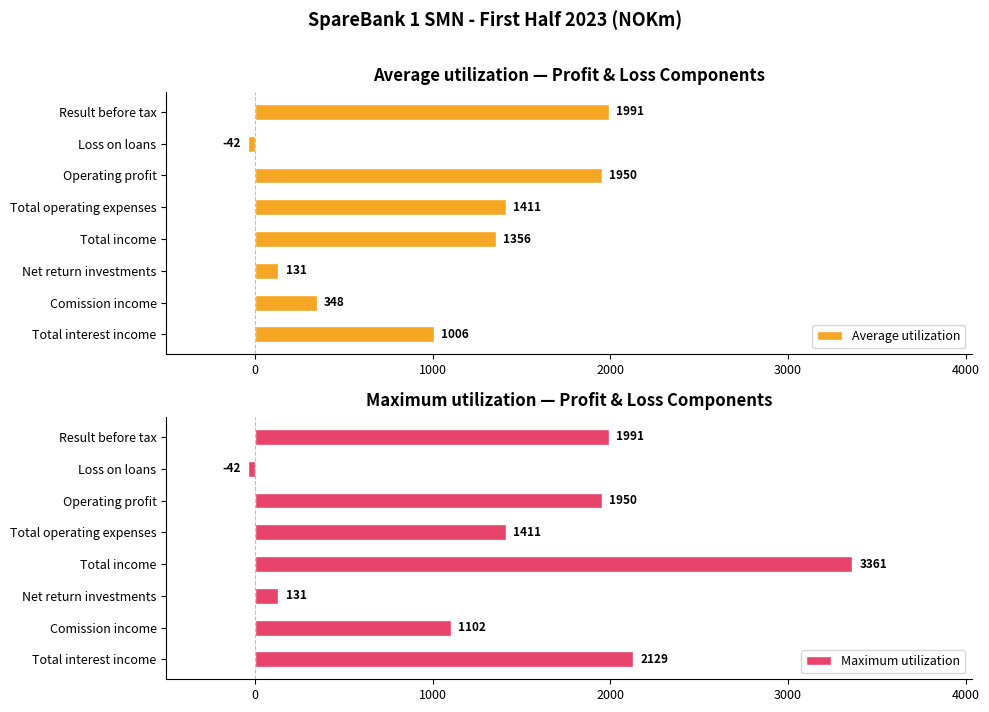

At how many categories does at least one series exceed 1279?

5